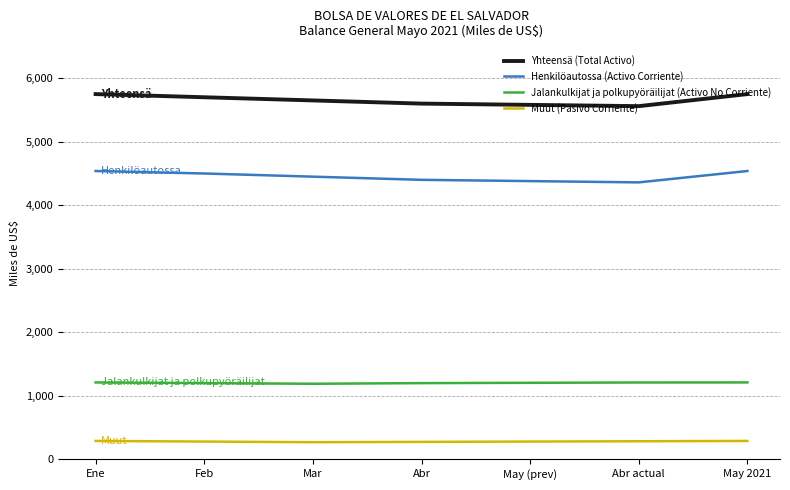

What is the greatest value displayed?

5749.8